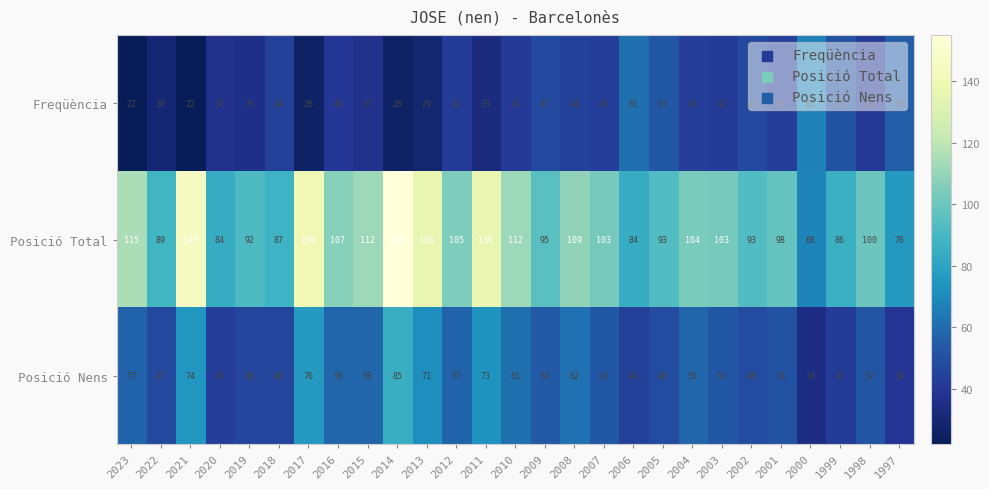

What is the highest value of the Posició Total series?

155